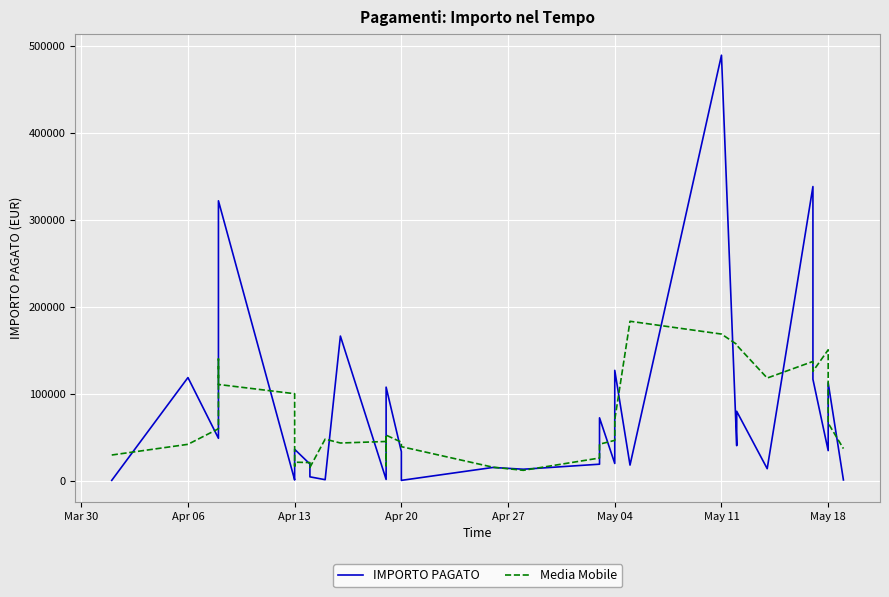

Is the value of Media Mobile at 30 greater than the value of IMPORTO PAGATO at May 18?

Yes